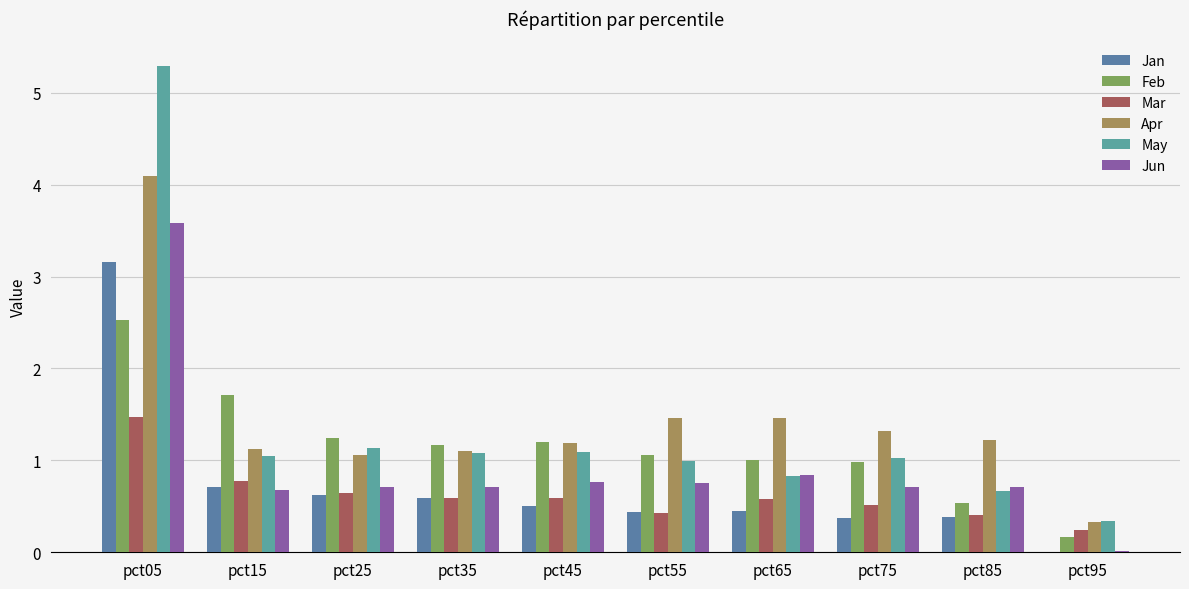

How many data points does each series have?

10